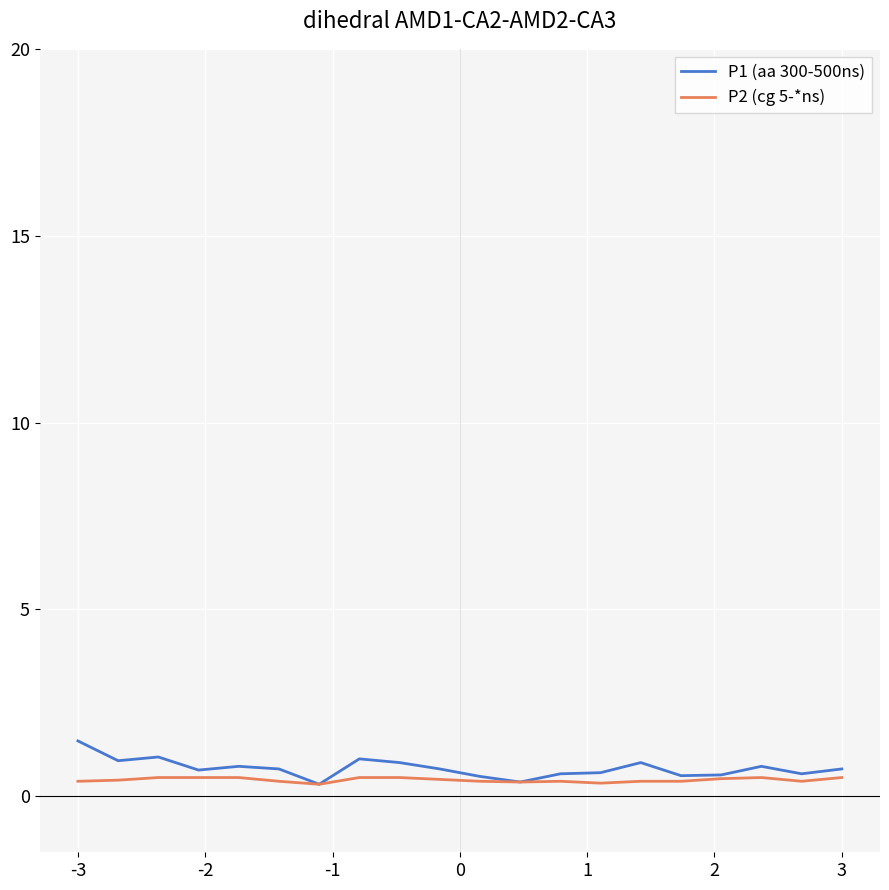

What is the maximum value shown in the chart?

1.5